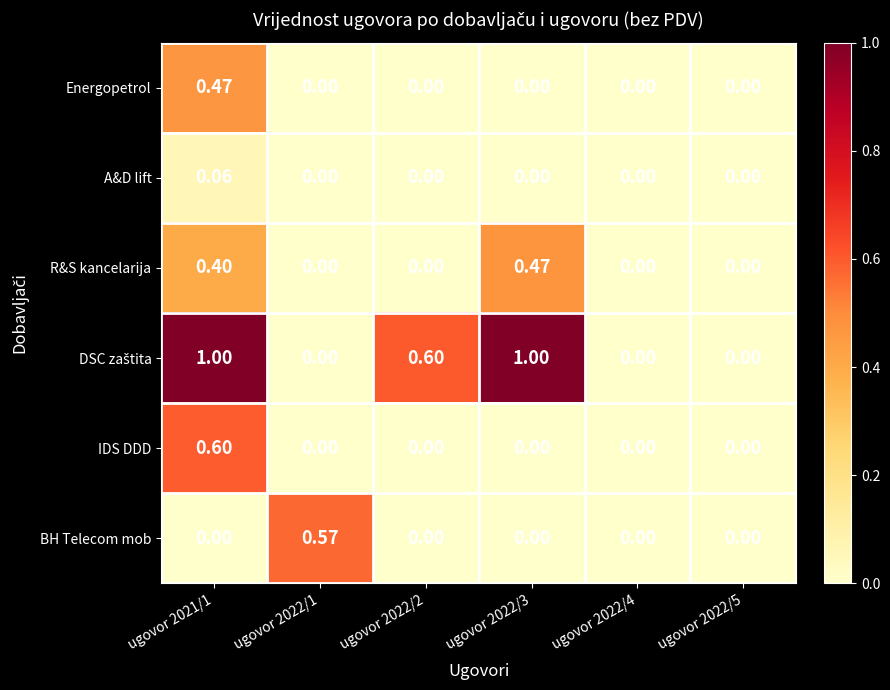

Count the number of categories in the chart.

6